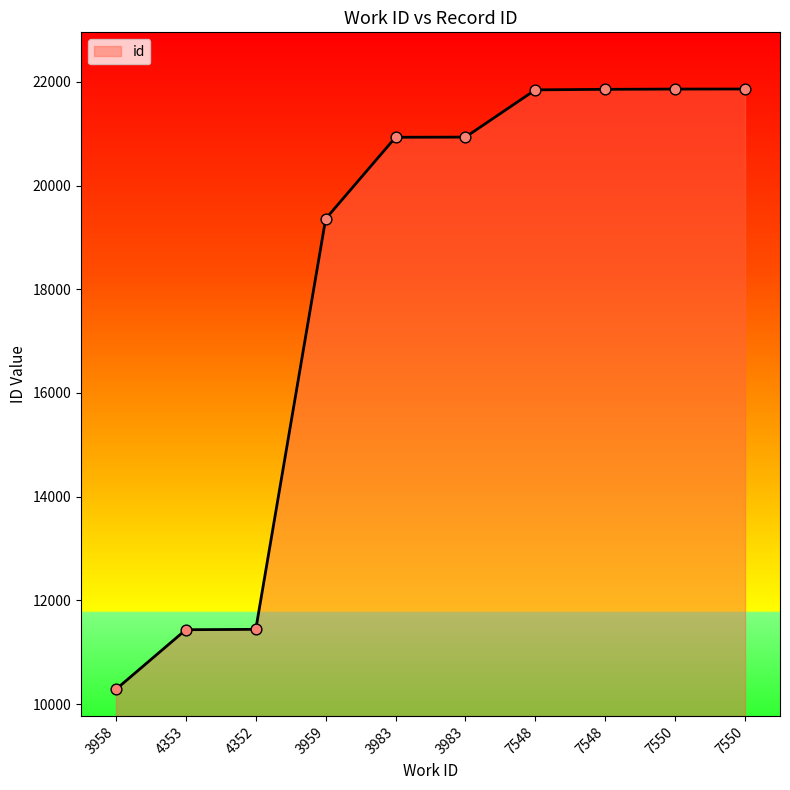

Between 3983 and 3983, which is larger?

3983